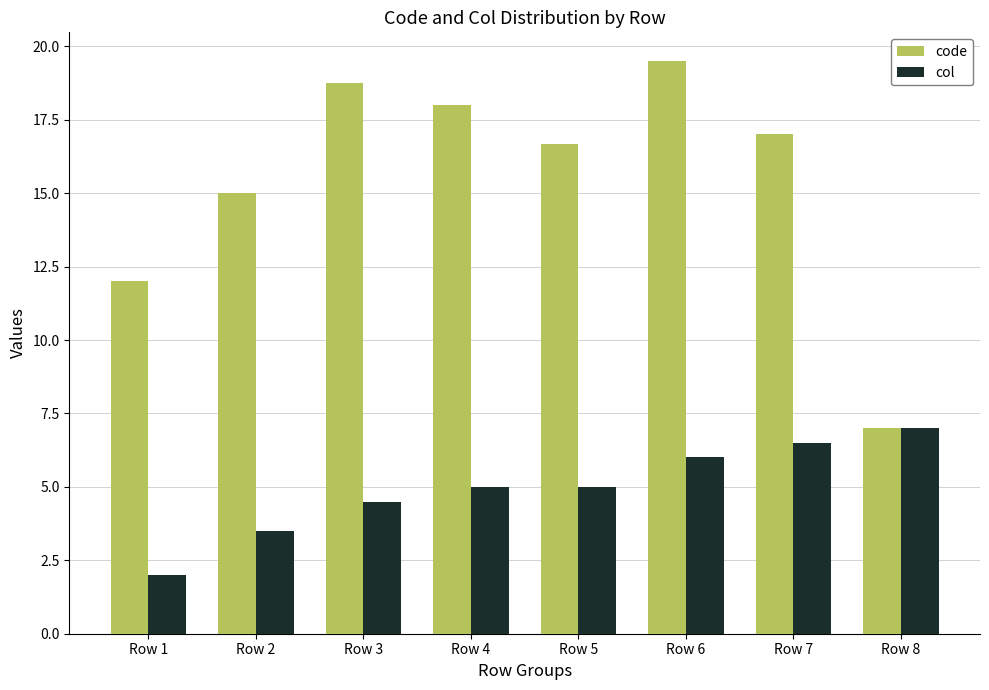

What is the difference between the col values at Row 5 and Row 7?

1.5